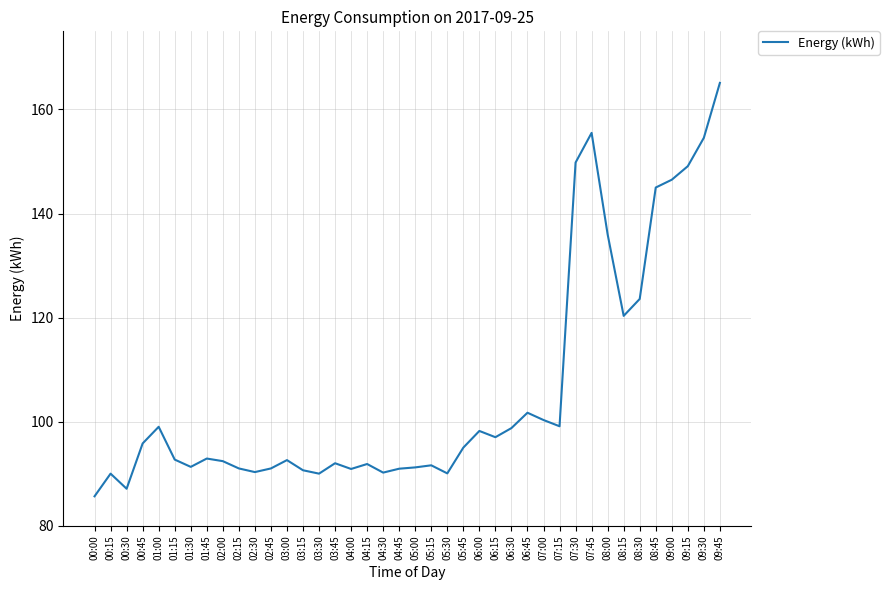

What is the difference between the maximum and minimum values?

79.4